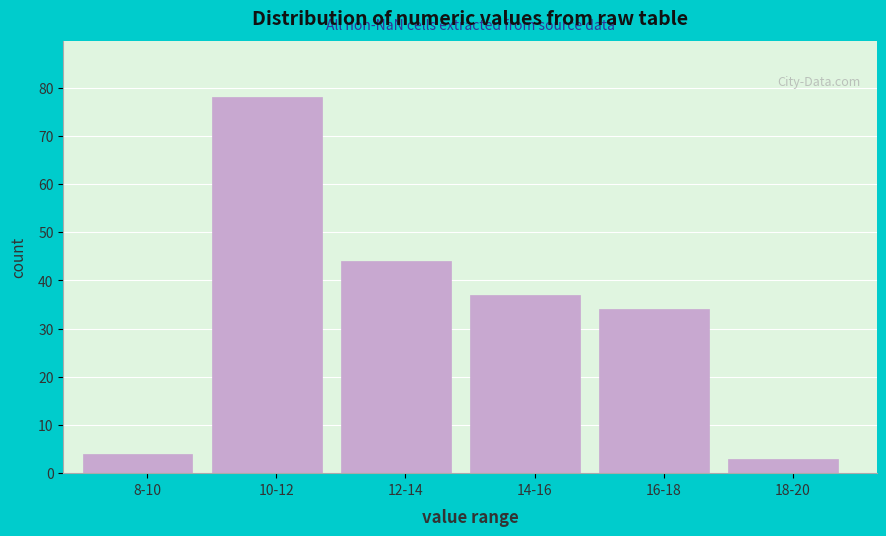

Reading left to right, list all the values displayed in this chart.

8-10=4	10-12=78	12-14=44	14-16=37	16-18=34	18-20=3